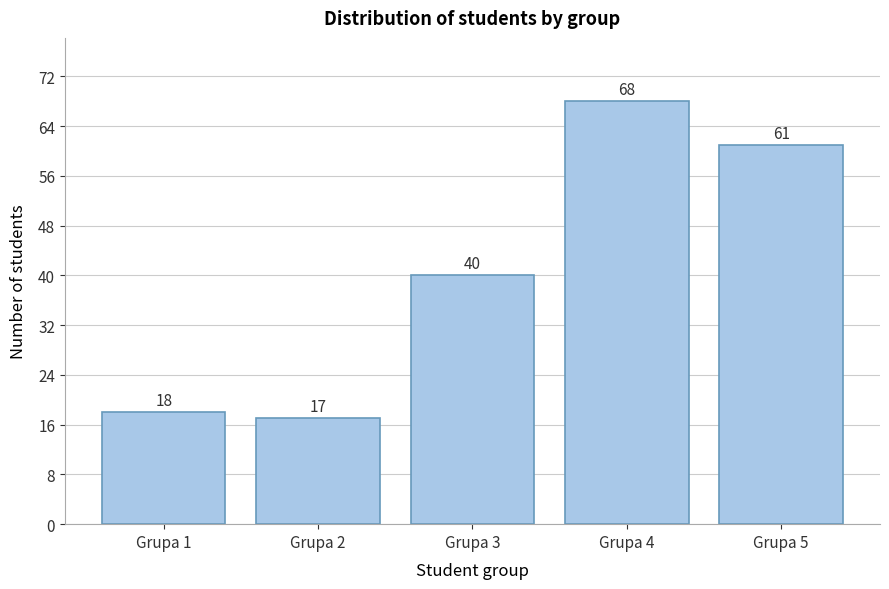

Reading left to right, extract all data points from this chart.

18	17	40	68	61